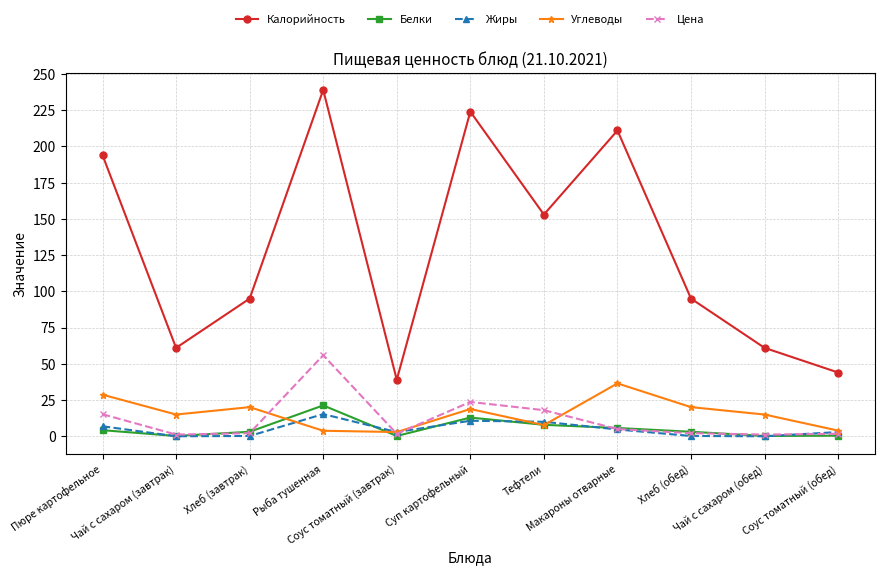

What is the sum of all Жиры values?

53.8